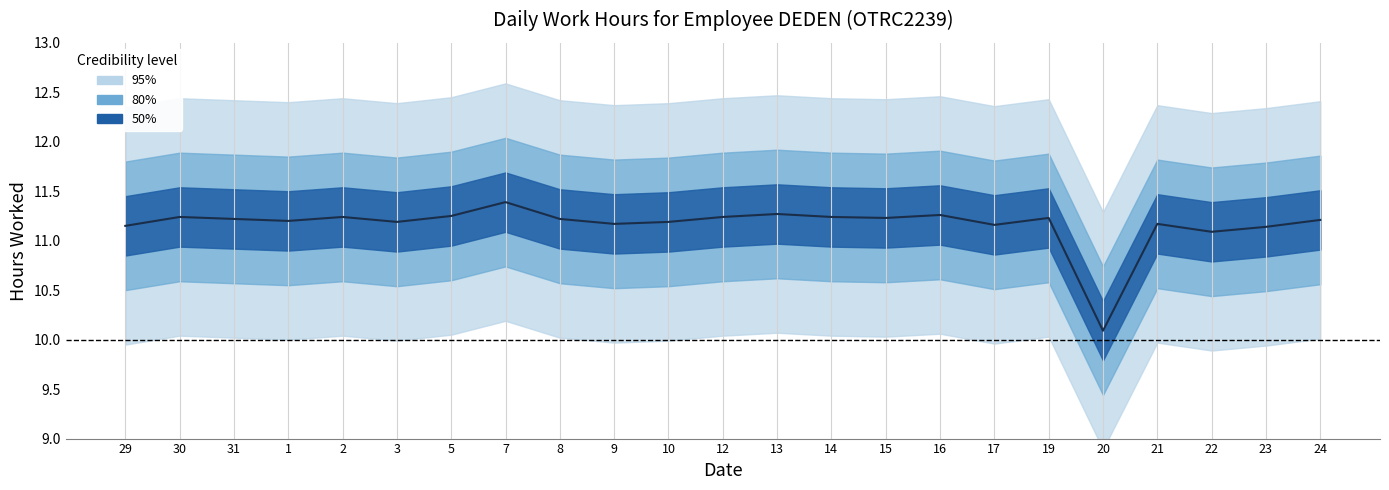

Is it true that the value at 1 is 18.8?

False